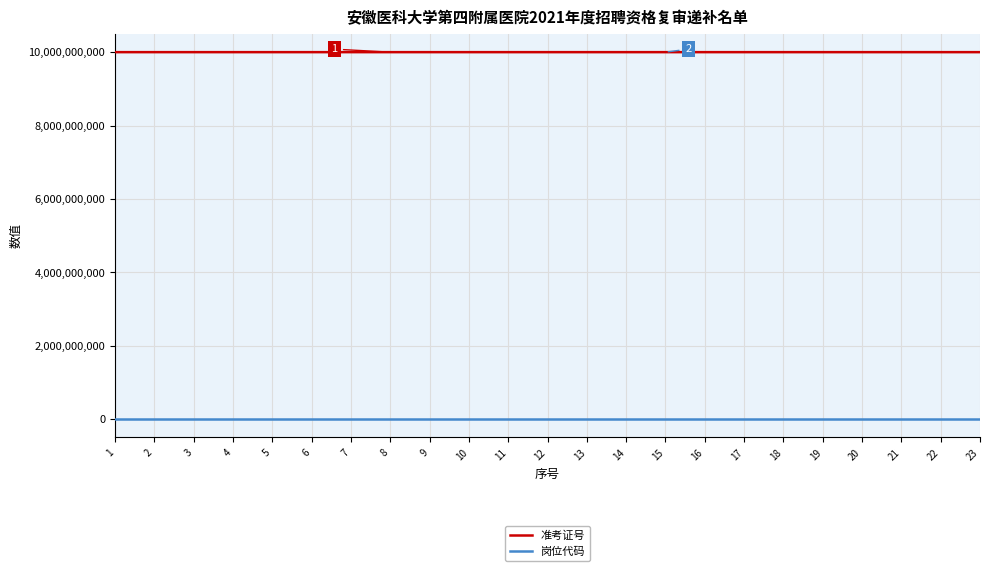

The value of 准考证号 at 6 is 5926559903. True or false?

False